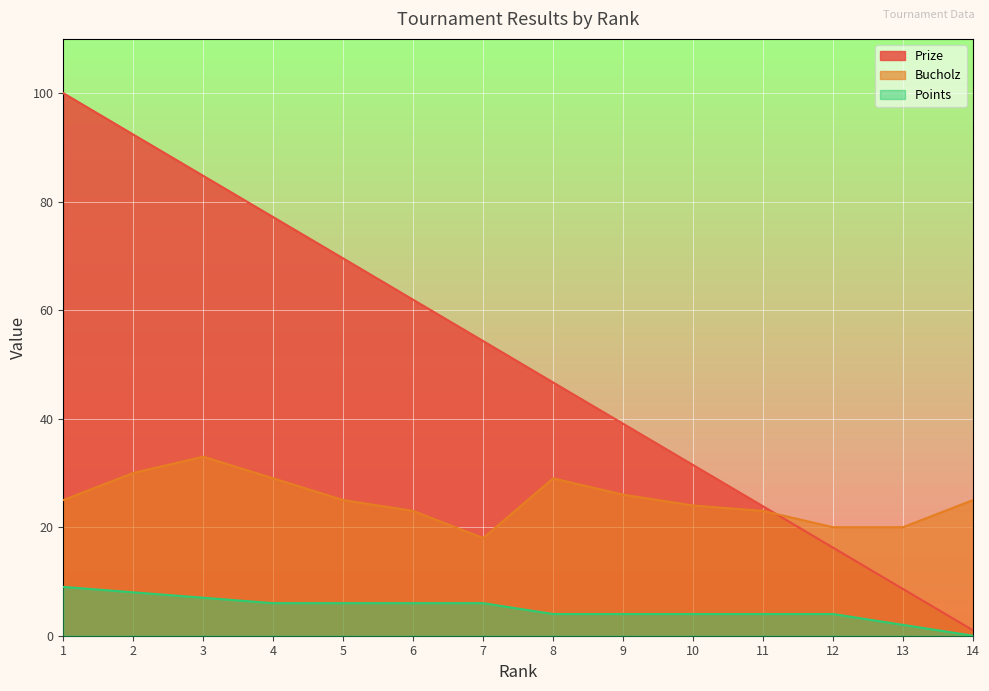

True or false: Prize has a value of 9.5 at 12.

False